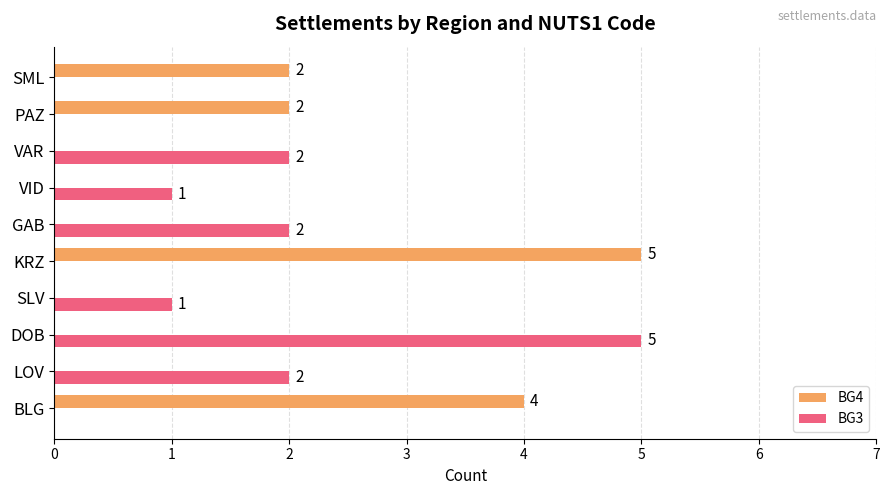

Between VID and PAZ, which series saw the biggest shift?

BG4